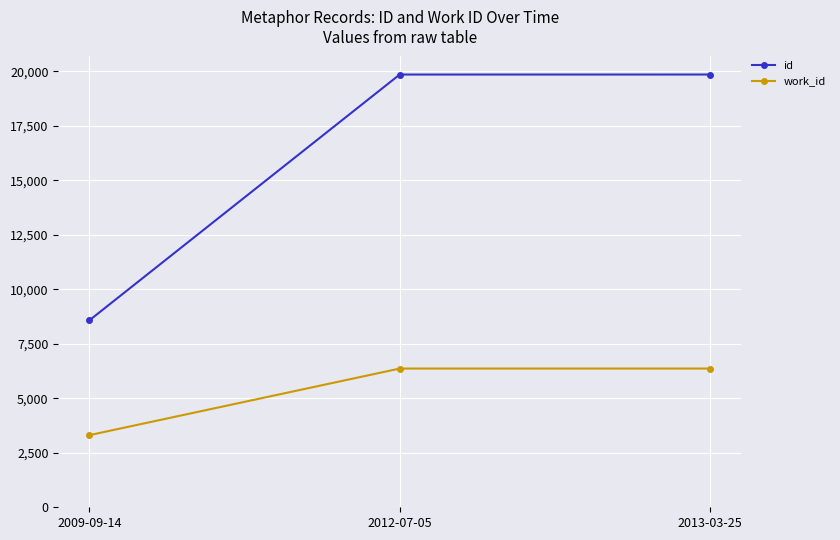

How many lines are shown in the chart?

2